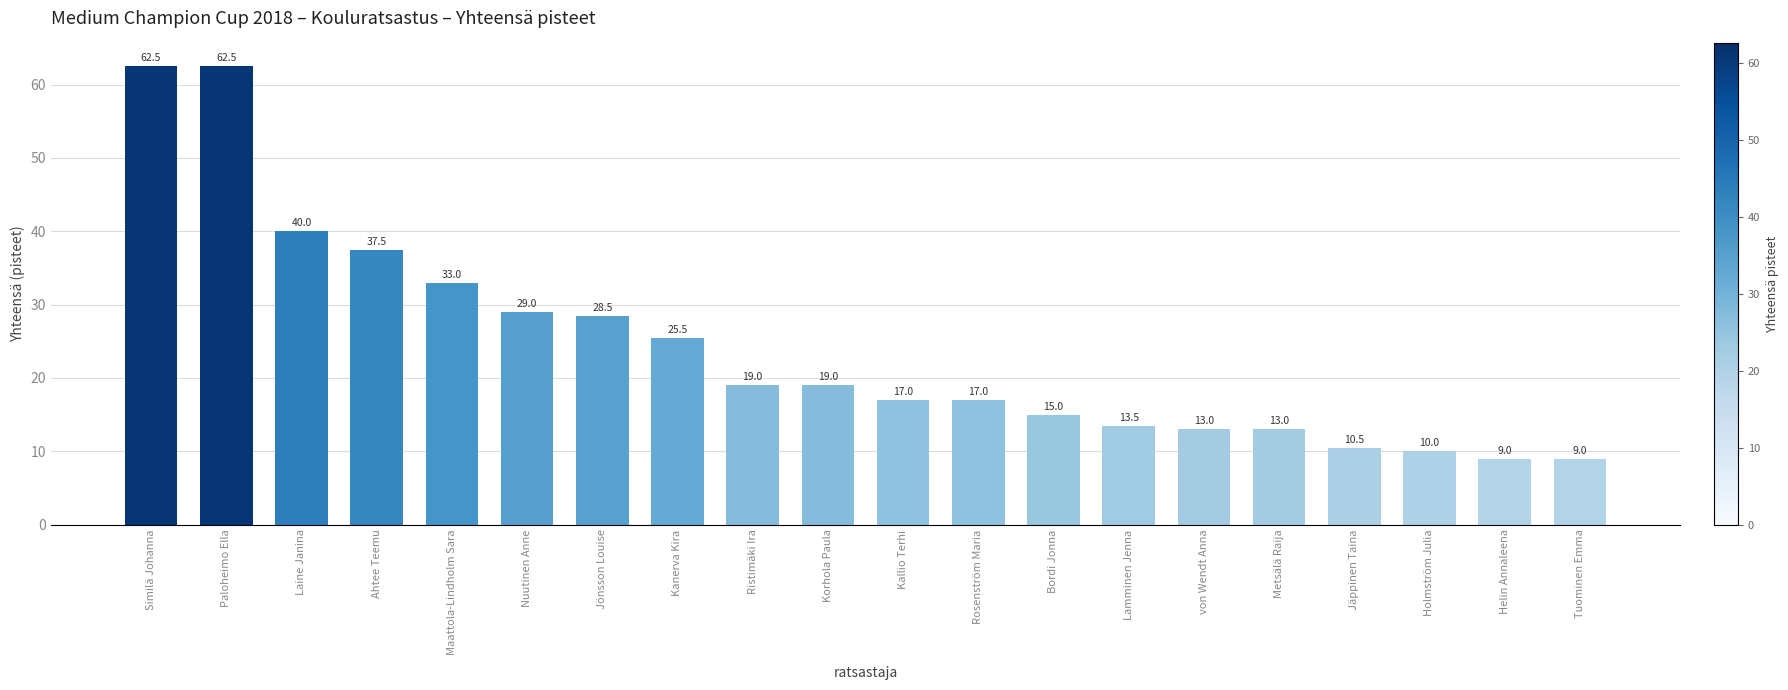

How many bars are there in total?

20